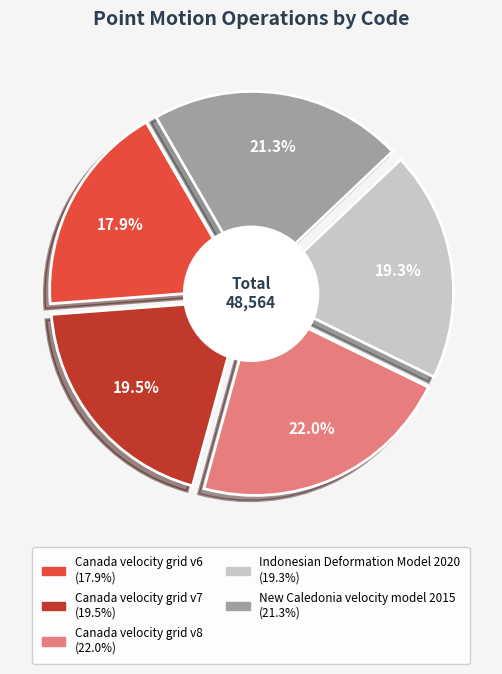

What is the smallest slice in the pie chart?

Canada velocity grid v6